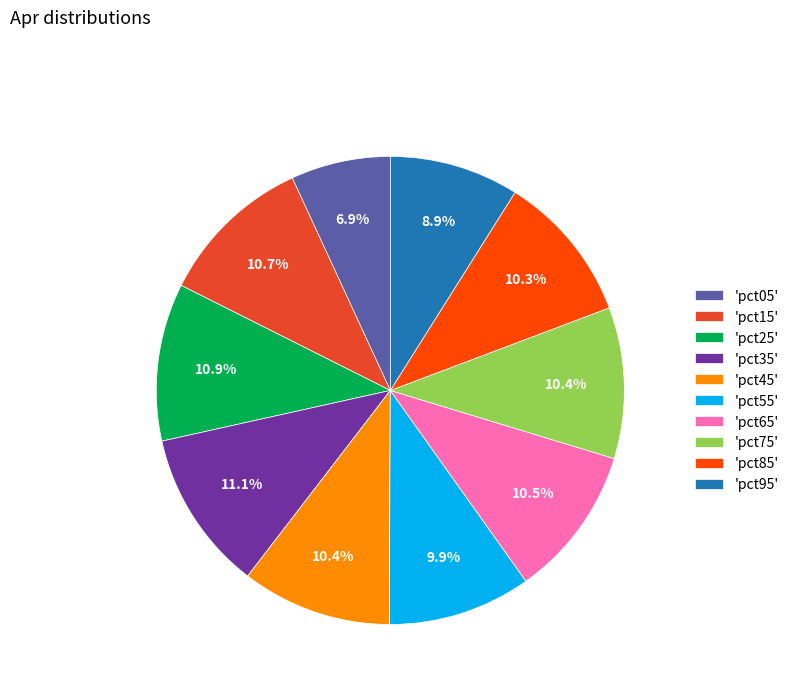

Does 'pct15' represent more than half of the total?

No